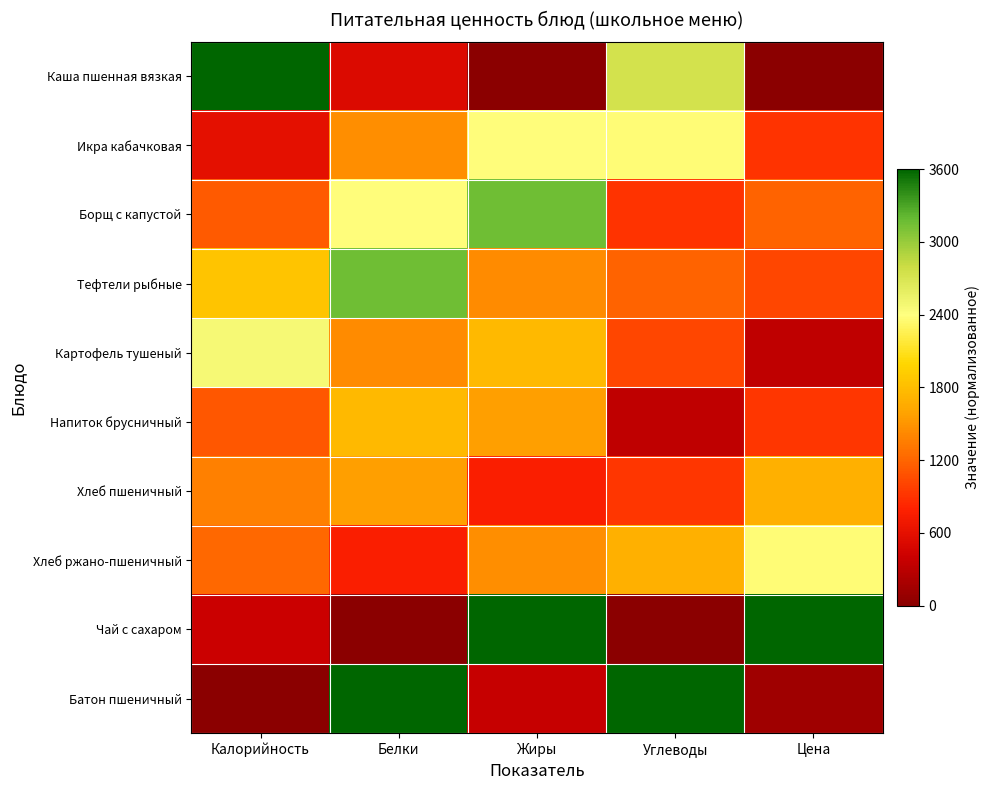

Which category has the lowest value across all series?

Жиры